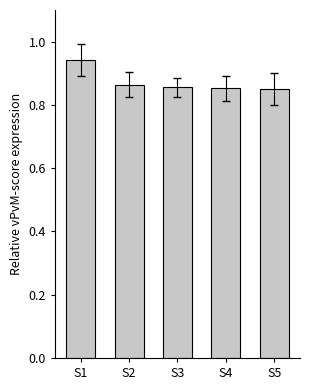

The value at S2 is 1.3. True or false?

False